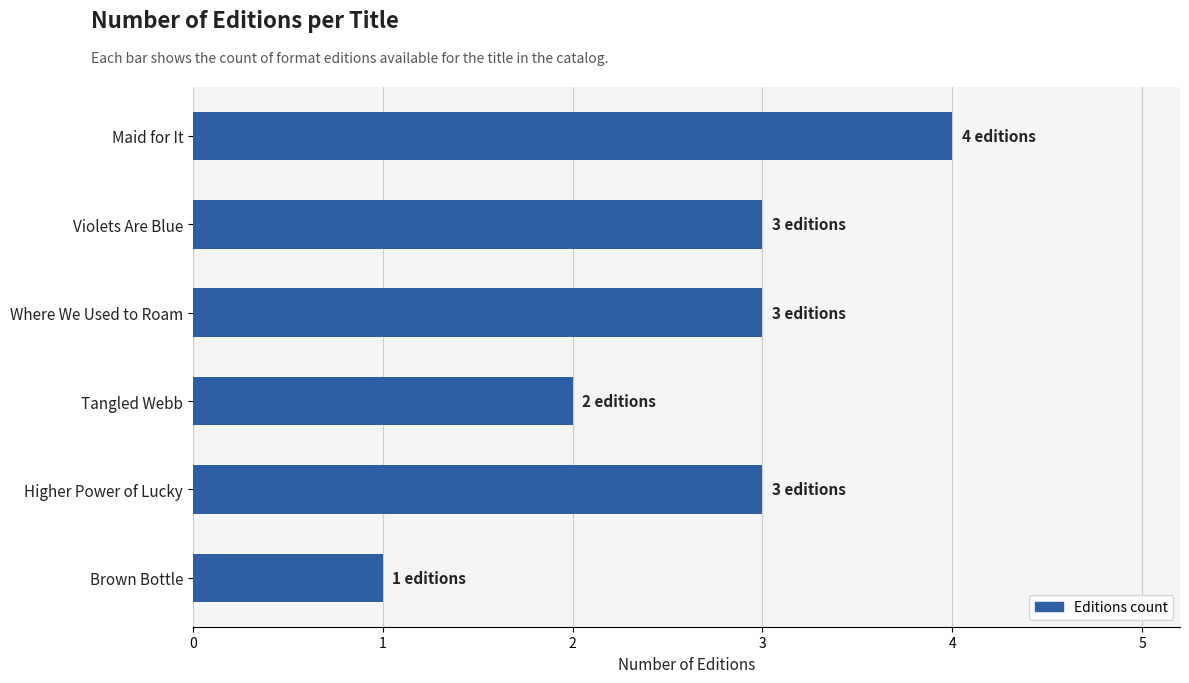

What is the ratio of the value at Higher Power of Lucky to the value at Tangled Webb?

1.5